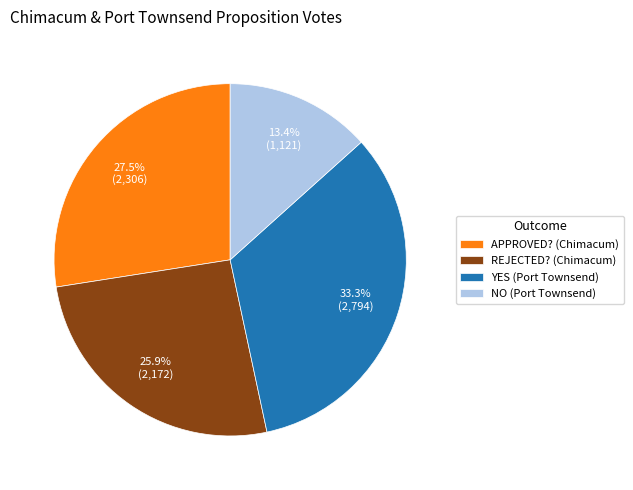

What percentage is the YES (Port Townsend) slice, to the nearest percent?

33%